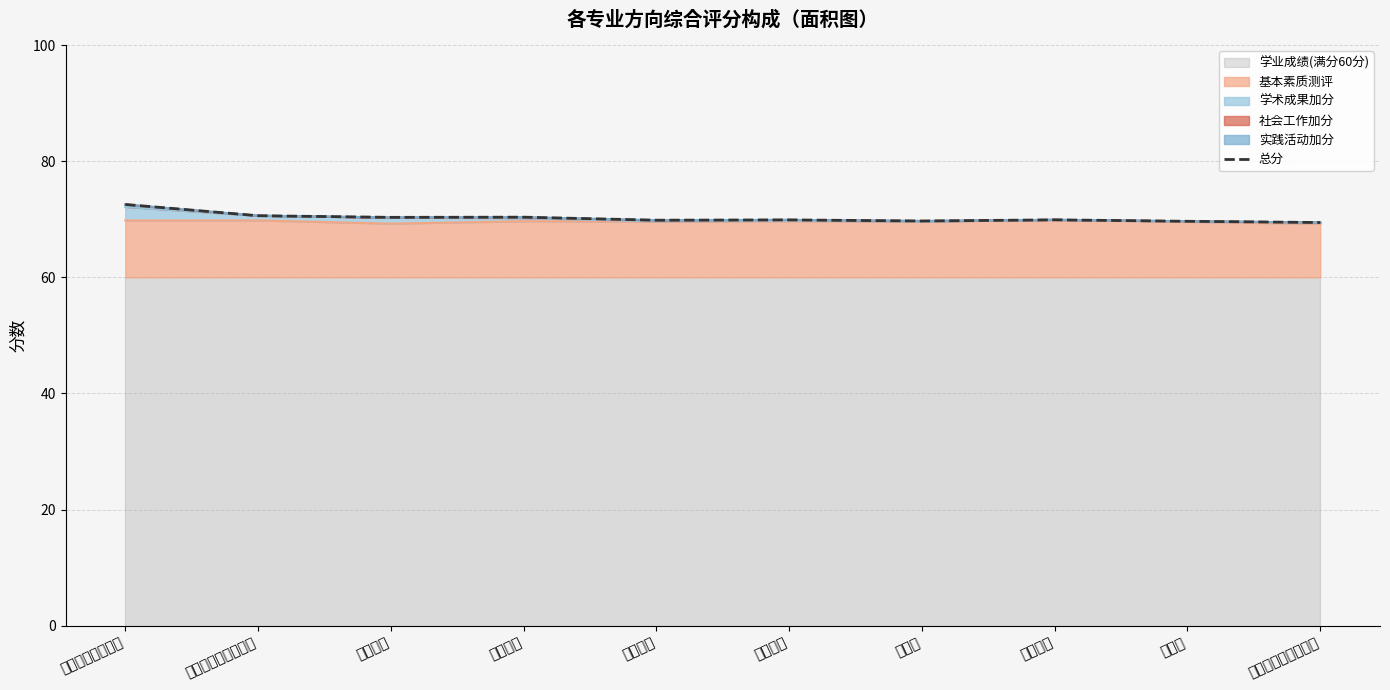

What is the value of the 6th point from the left?

69.9